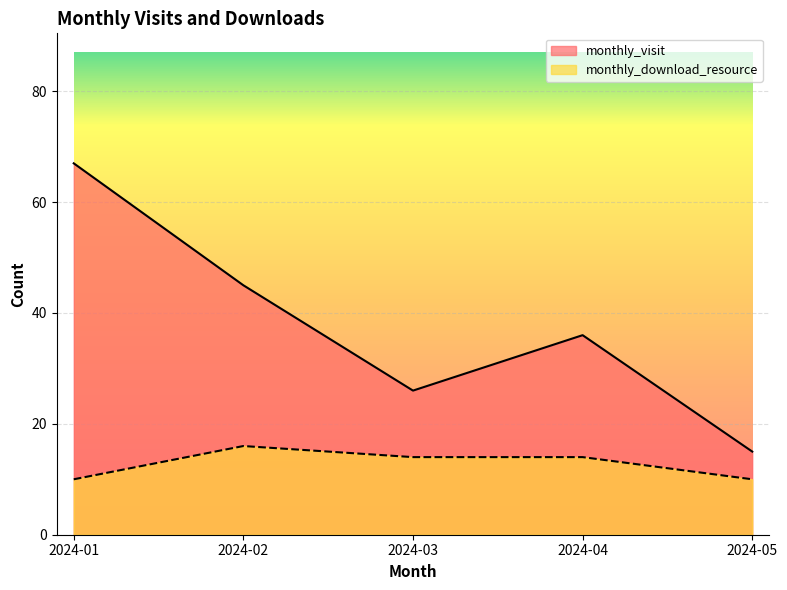

Rank the series at 2024-05 from highest to lowest value.

monthly_visit, monthly_download_resource